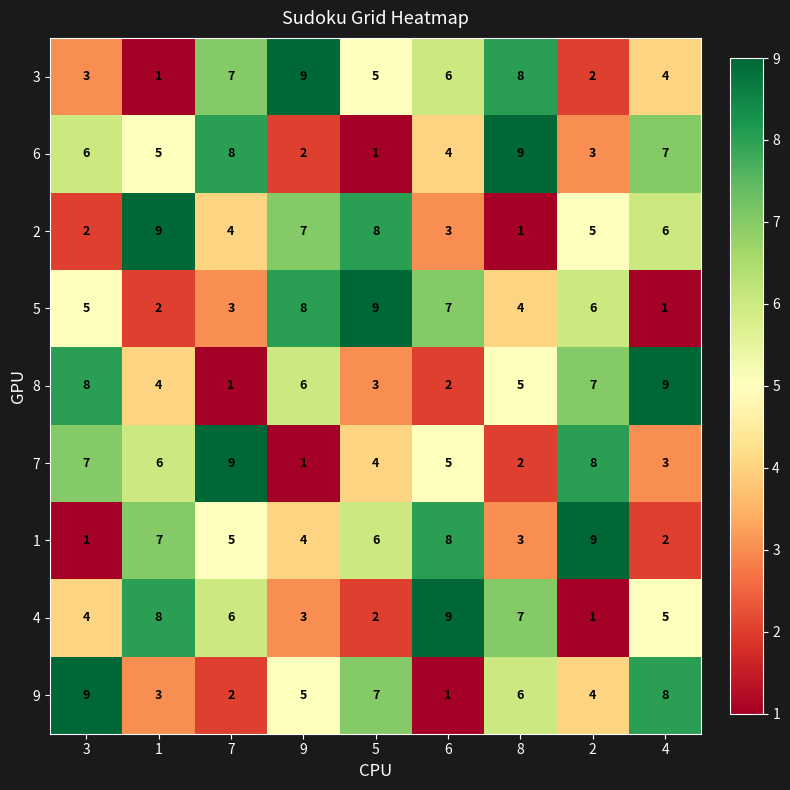

What is the total value across all series at 7?

45